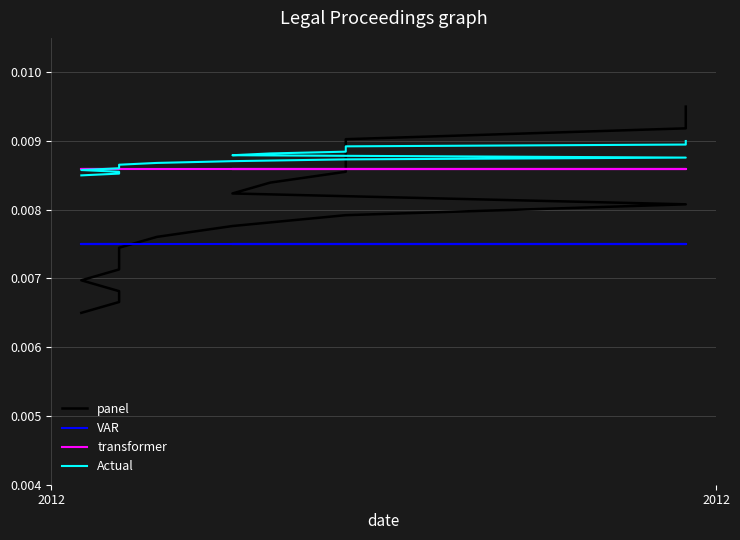

The value of Actual at 17 is 0.0. True or false?

False